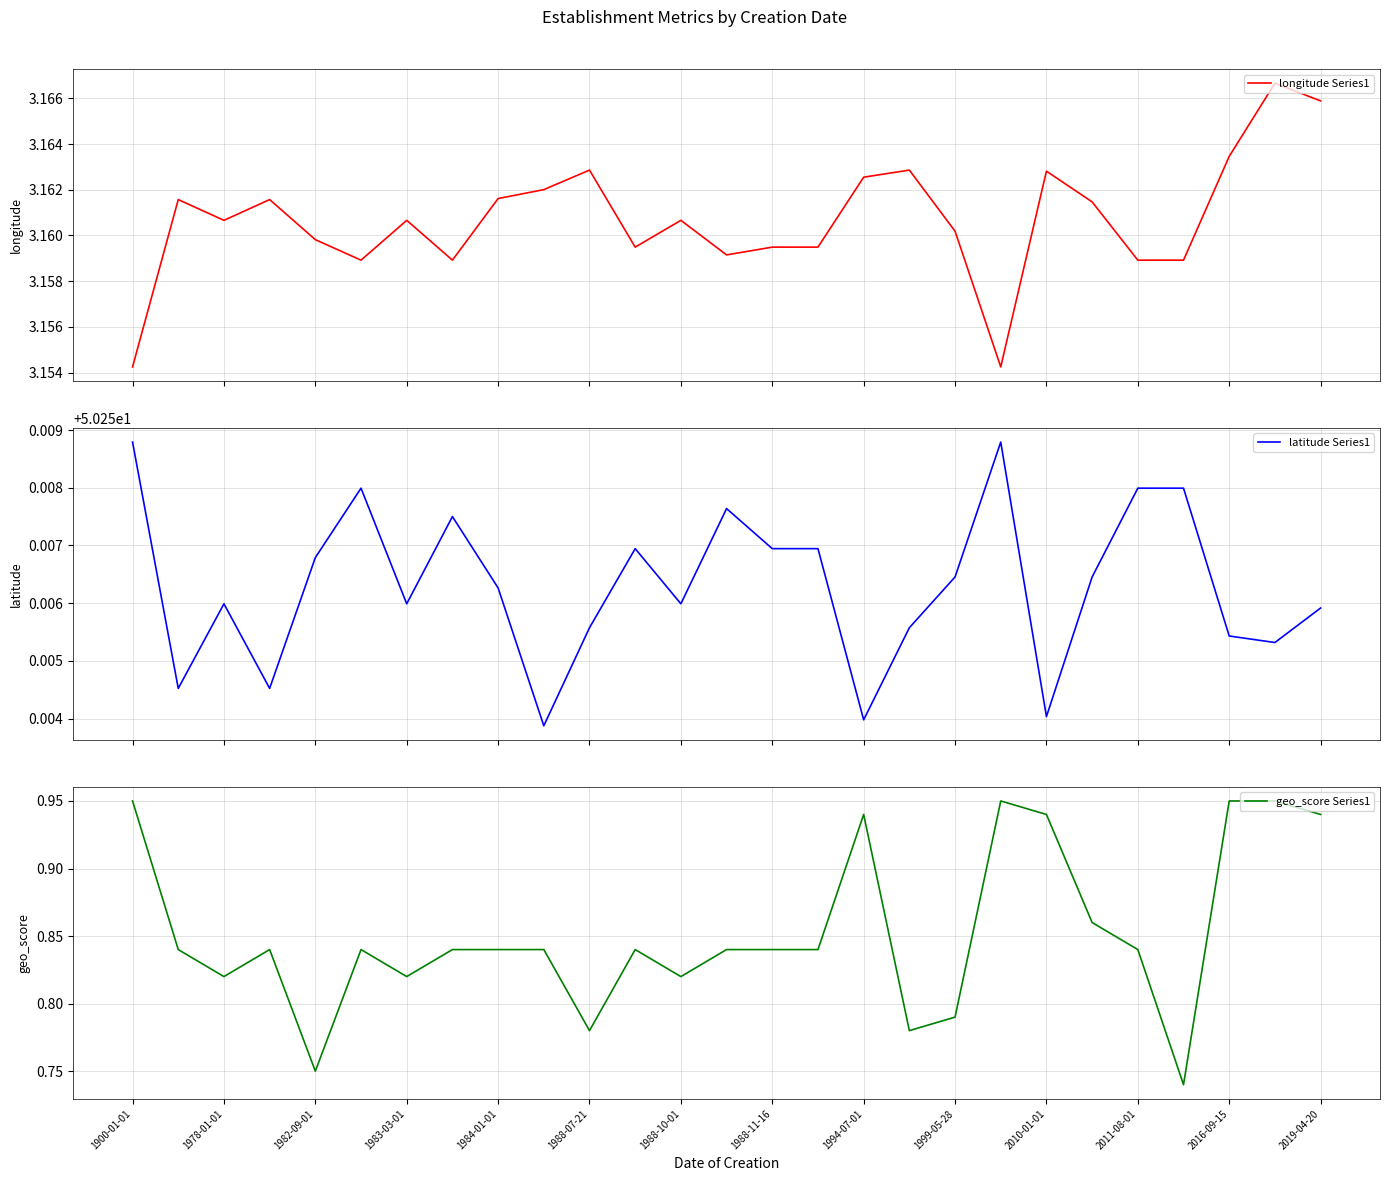

True or false: geo_score Series1 has a value of 1.5 at 2011-08-01.

False